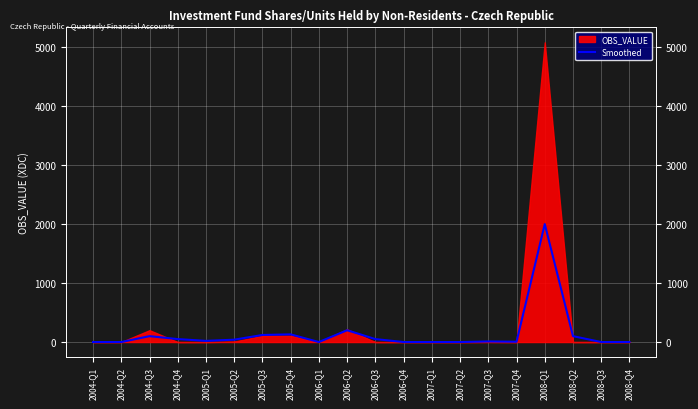

Rank the categories by value from highest to lowest.

2008-Q1, 2006-Q2, 2005-Q4, 2005-Q3, 2004-Q3, 2008-Q2, 2004-Q4, 2006-Q3, 2005-Q2, 2005-Q1, 2007-Q3, 2007-Q4, 2004-Q1, 2004-Q2, 2006-Q1, 2006-Q4, 2007-Q1, 2007-Q2, 2008-Q3, 2008-Q4